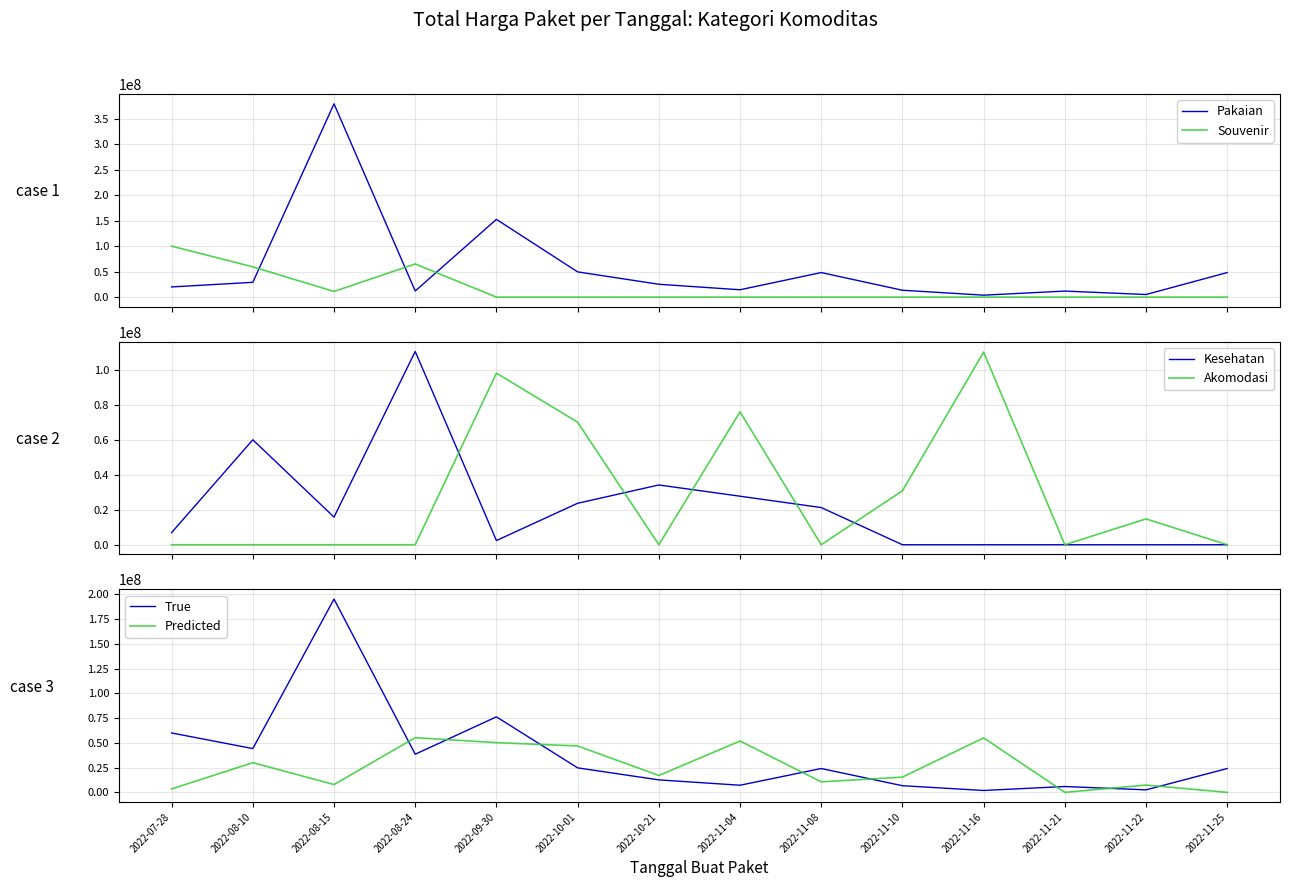

At how many categories does at least one series exceed 132780241?

2